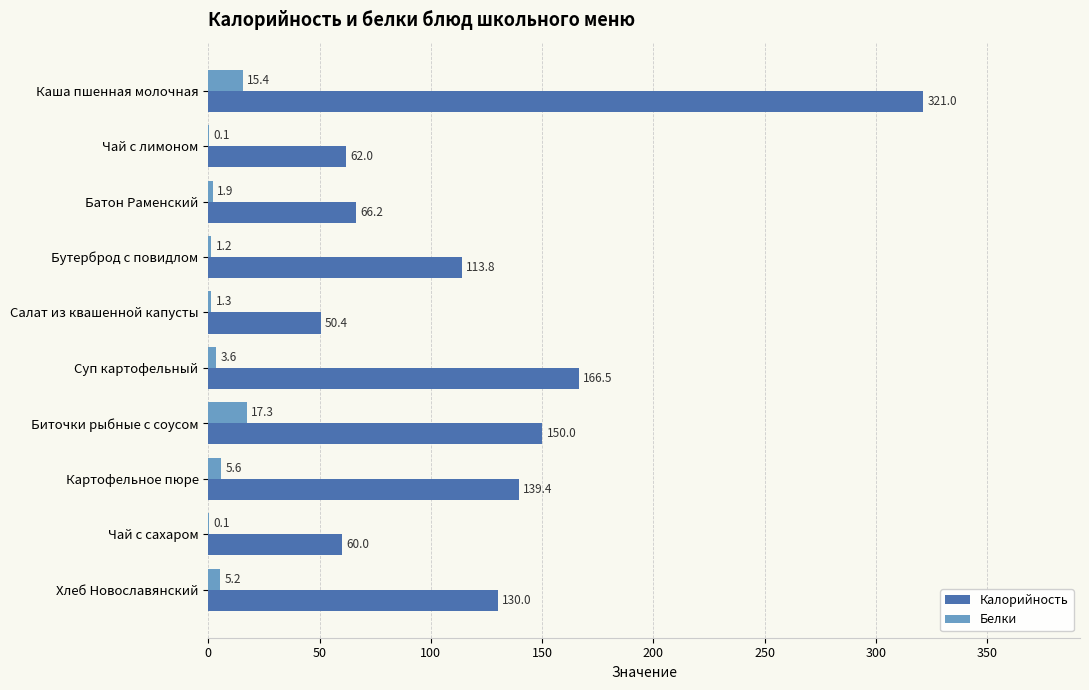

The value of Белки at Чай с сахаром is 0.1. True or false?

True